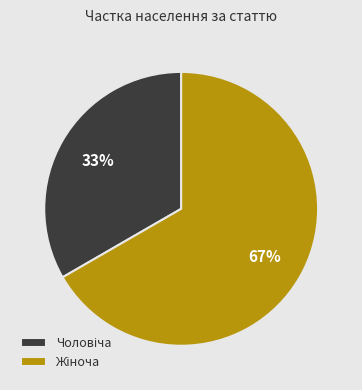

Is there a majority slice in this chart?

Yes